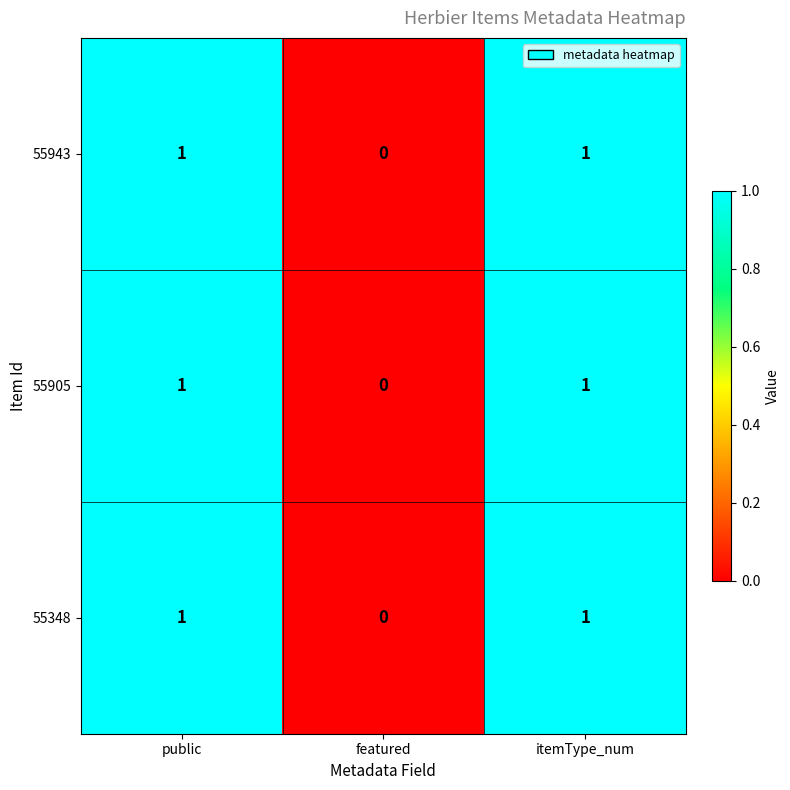

True or false: 55348 has a value of 2 at itemType_num.

False